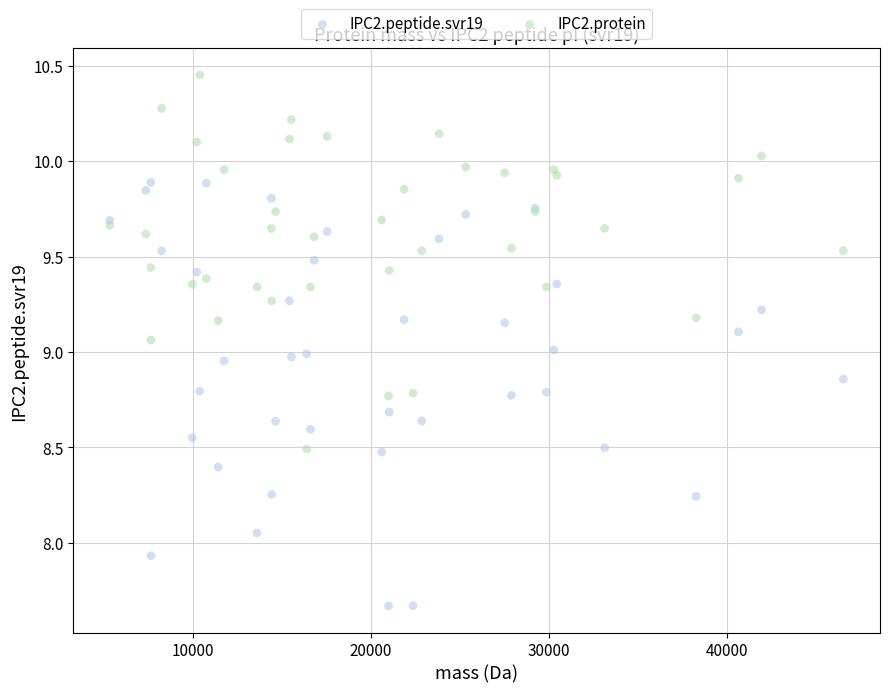

What is the X range (max minus min) for the scatter plot?

41246.8